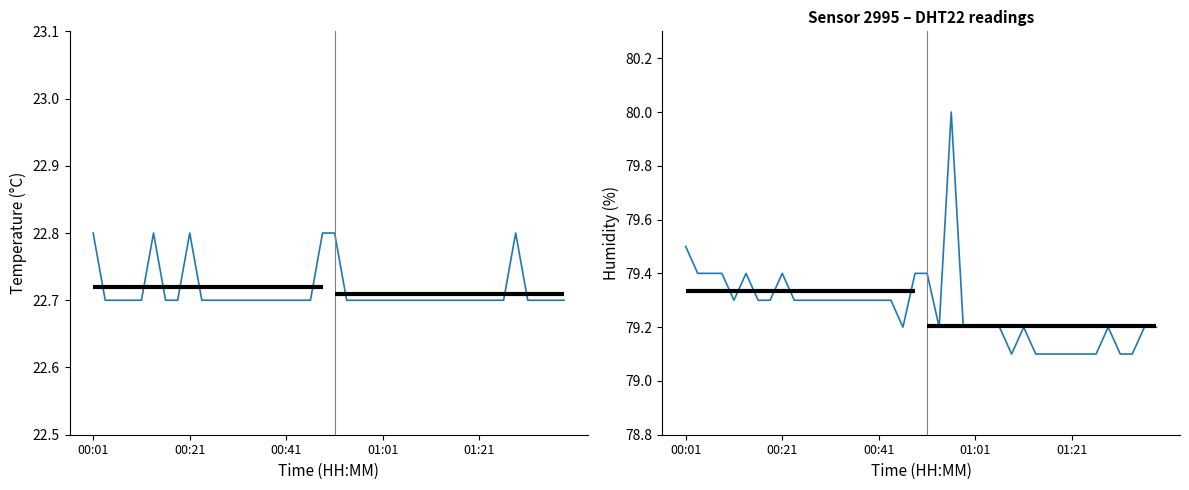

True or false: temperature and humidity cross at least once.

False